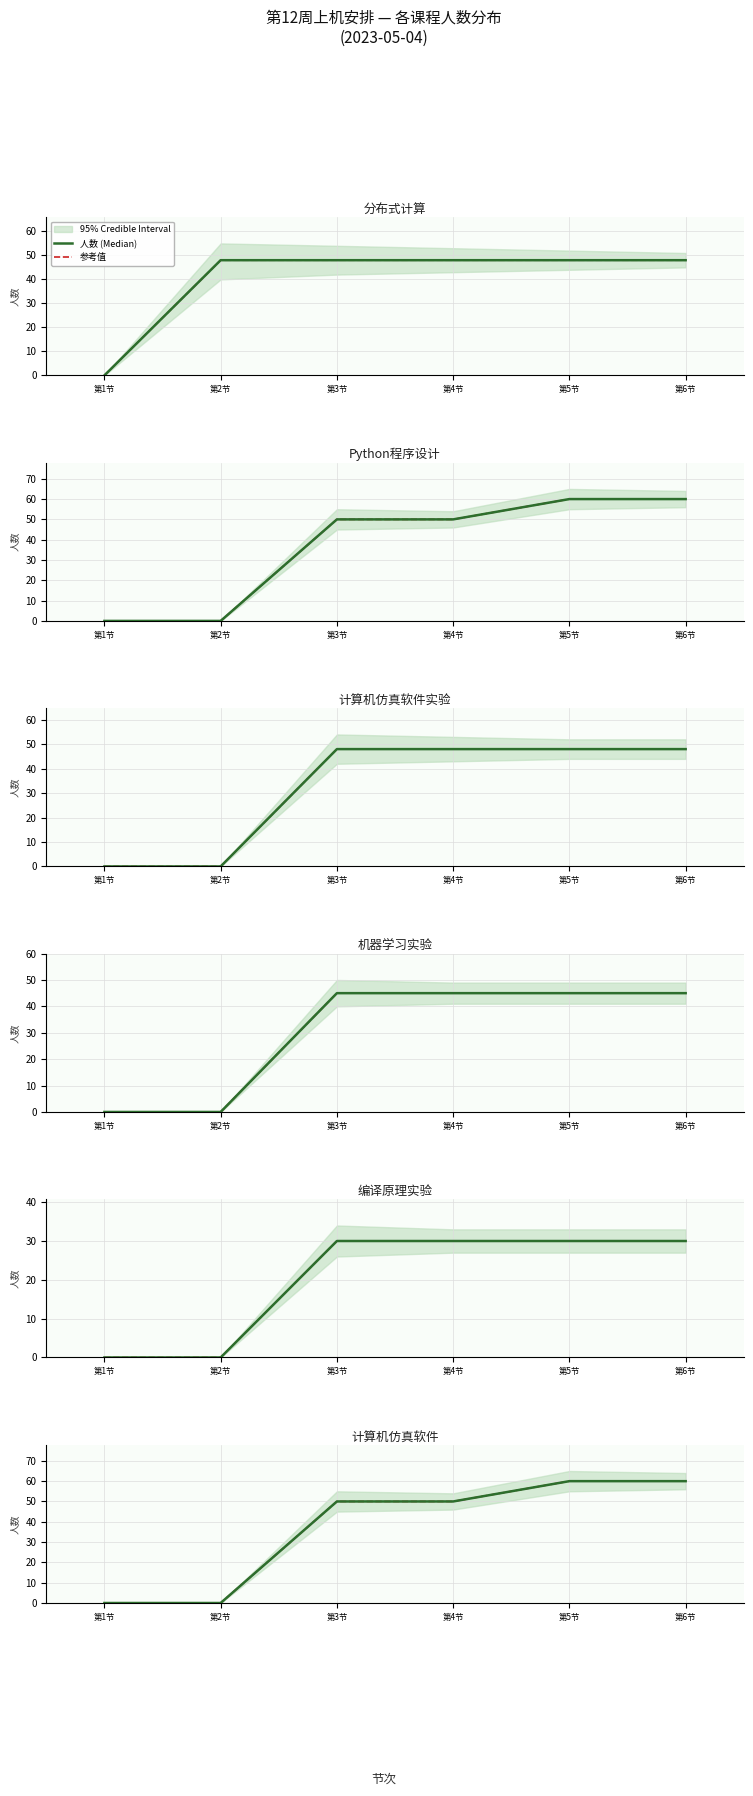

What is the difference between the maximum and second lowest values in the 人数 (Median) series?

60